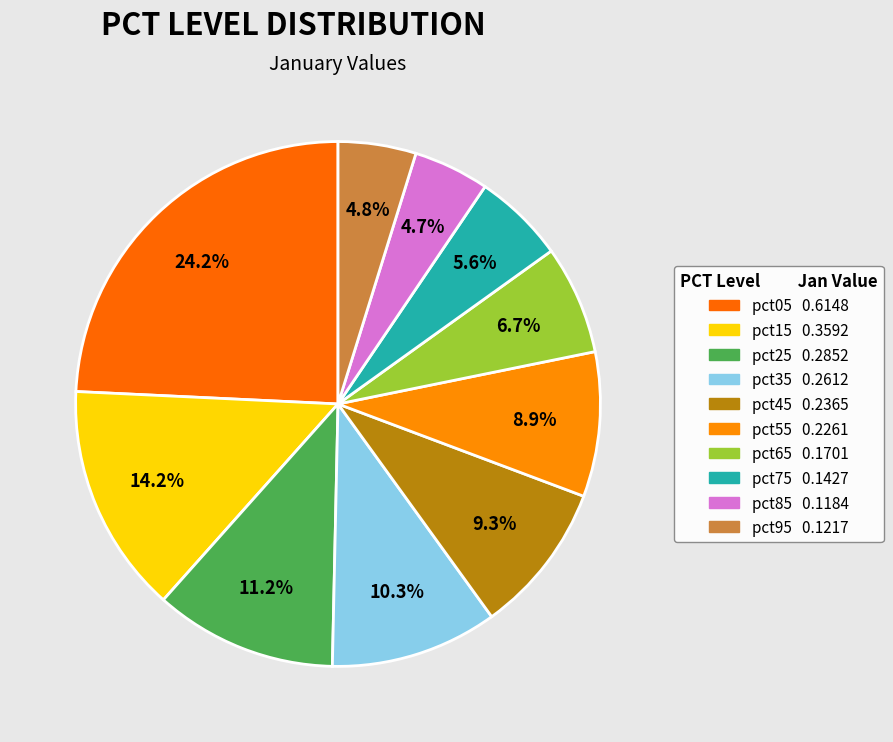

To the nearest percent, what is the difference between the pct85 and pct25 slice percentages?

7%